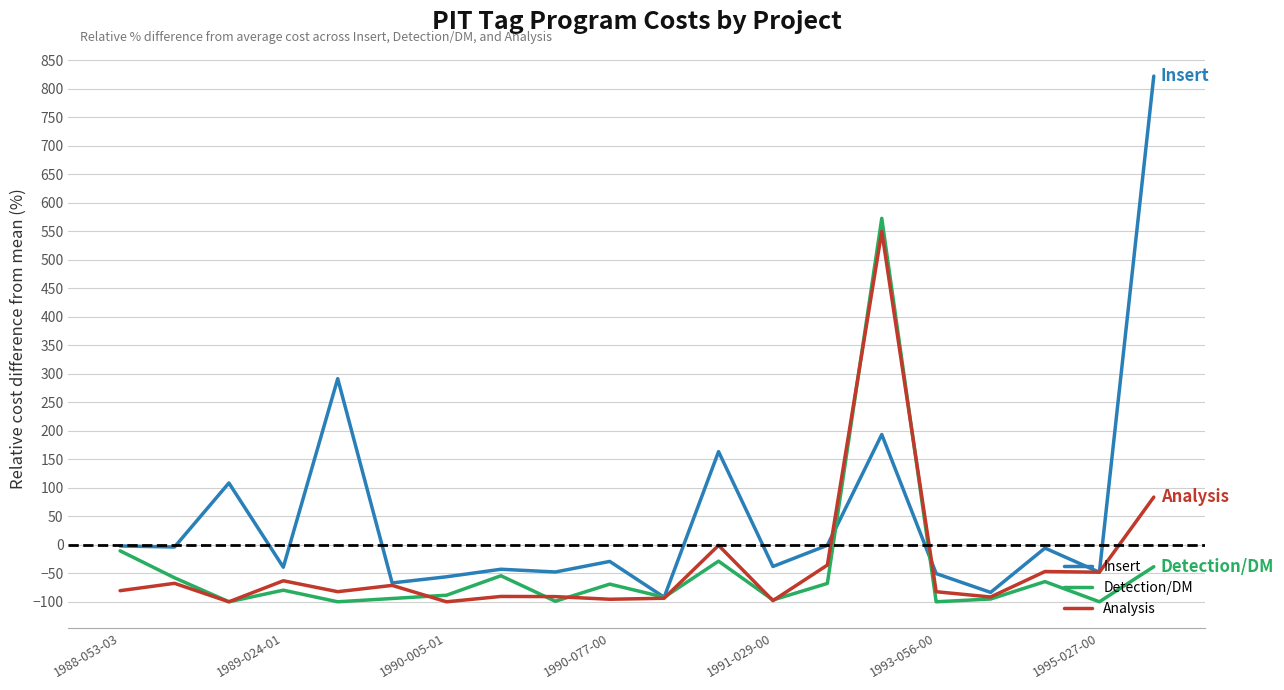

Which series has the widest spread of values?

Insert